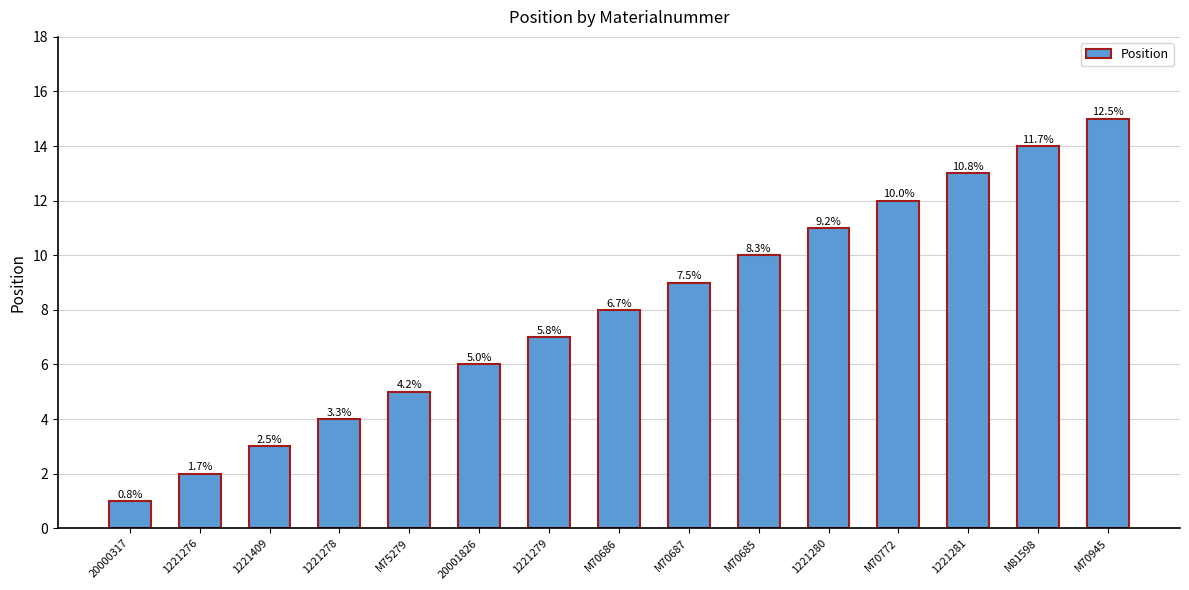

Does the chart contain any negative values?

No